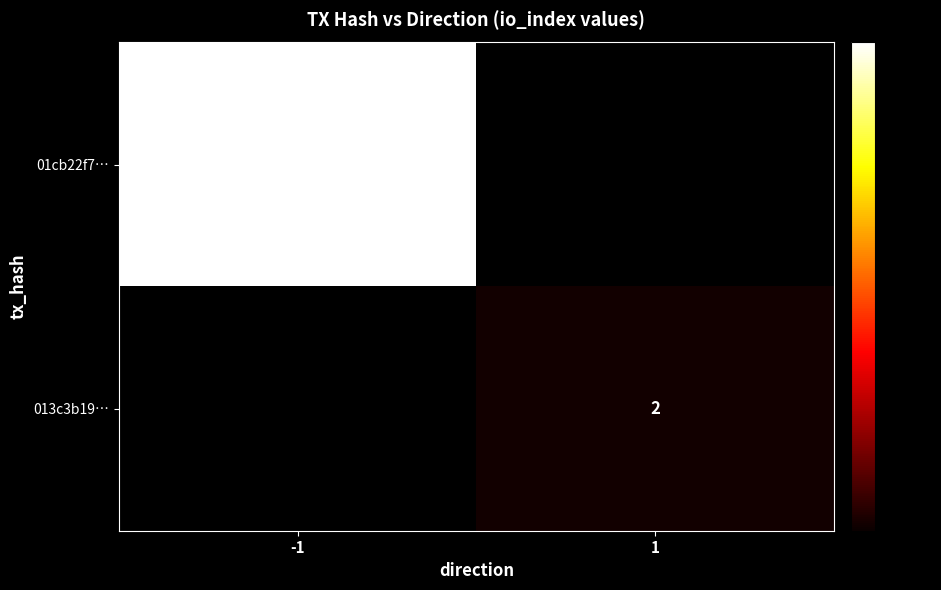

Between 1 and -1, which is larger?

-1